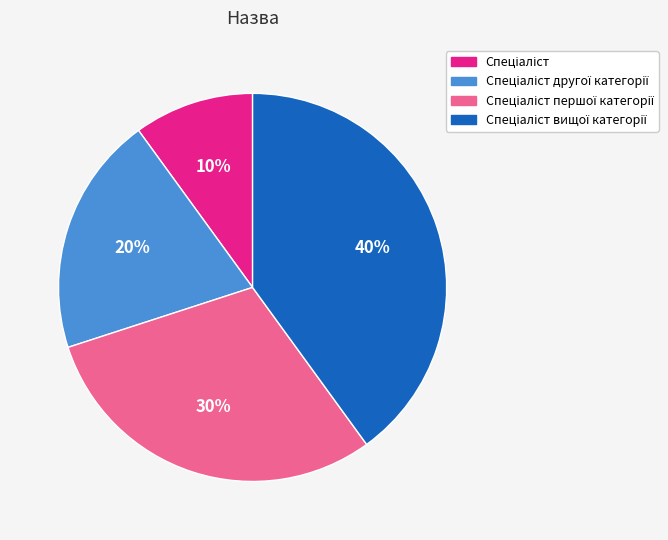

To the nearest percent, what is the average slice percentage?

25%